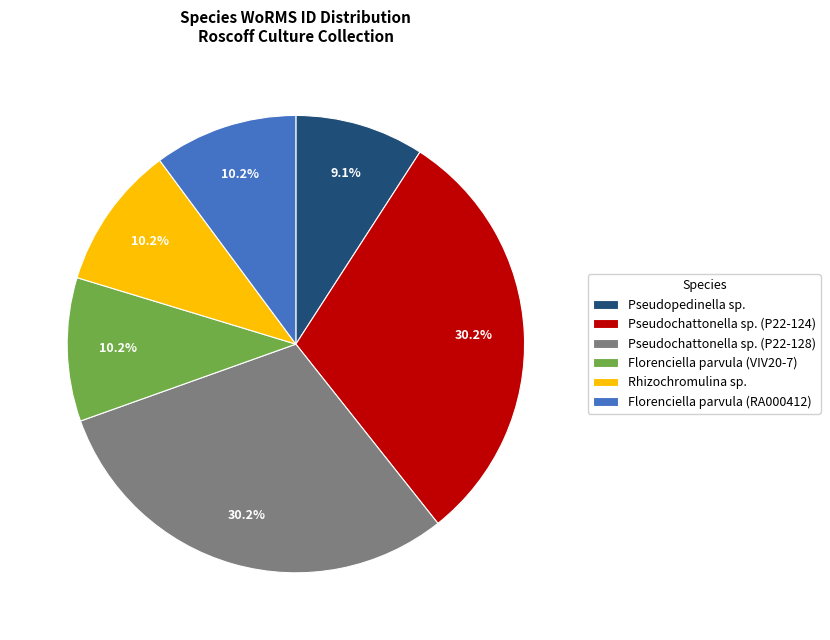

Which has a higher value, Florenciella parvula (VIV20-7) or Pseudochattonella sp. (P22-124)?

Pseudochattonella sp. (P22-124)